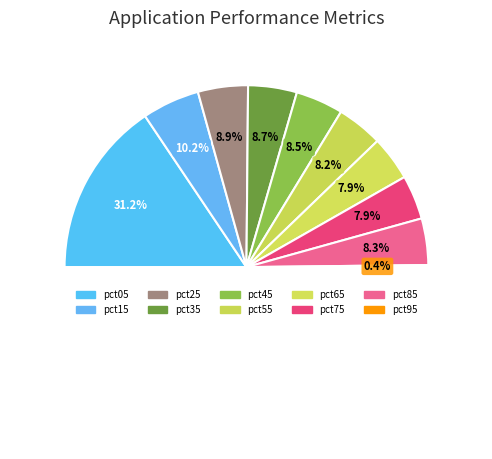

How many slices are in this pie chart?

10